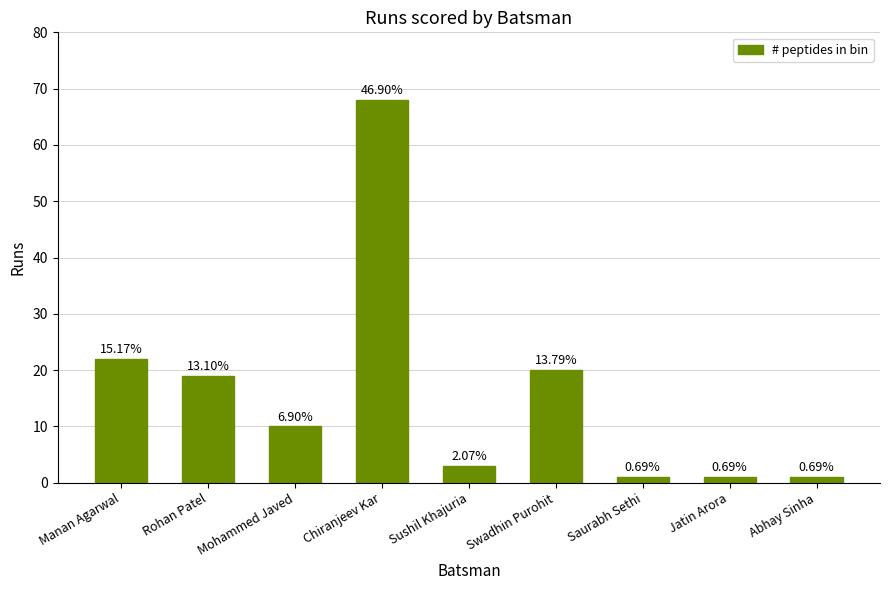

Rank the categories by value from lowest to highest.

Saurabh Sethi, Jatin Arora, Abhay Sinha, Sushil Khajuria, Mohammed Javed, Rohan Patel, Swadhin Purohit, Manan Agarwal, Chiranjeev Kar